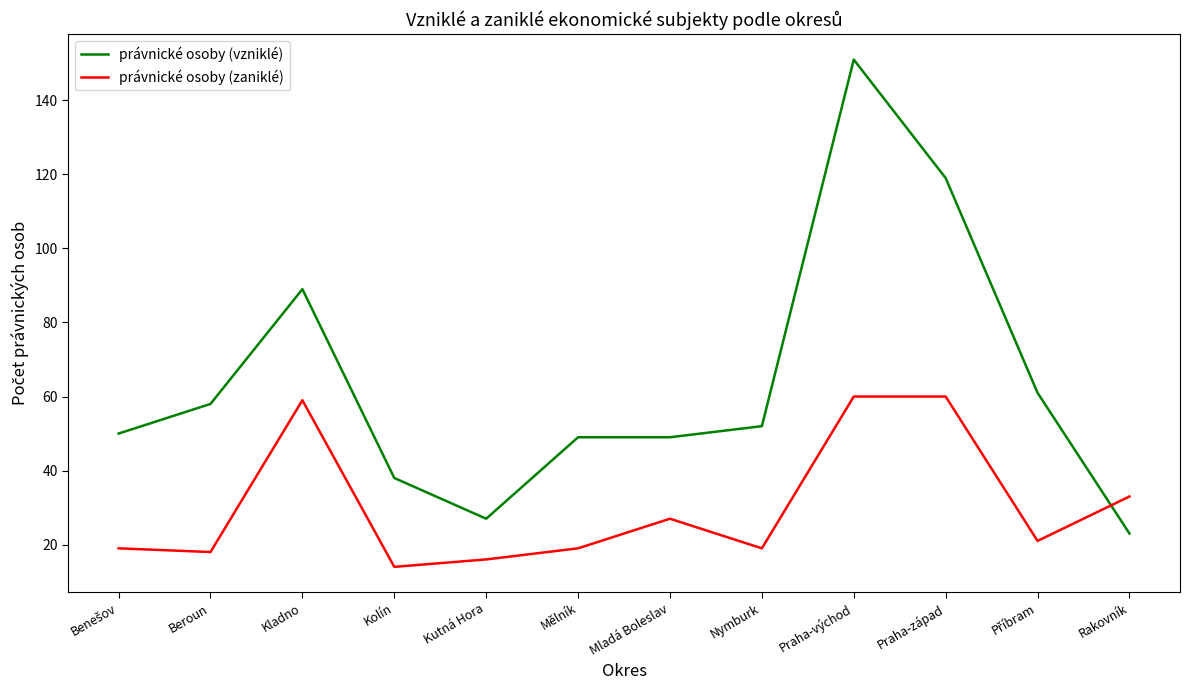

Where is právnické osoby (vzniklé) nearest to the value 87?

Kladno